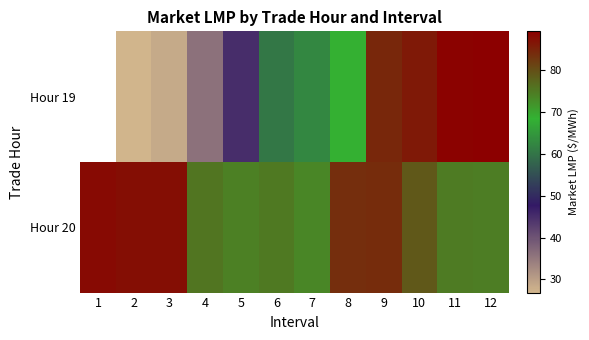

What is the difference between the Hour 20 values at 12 and 1?

13.5